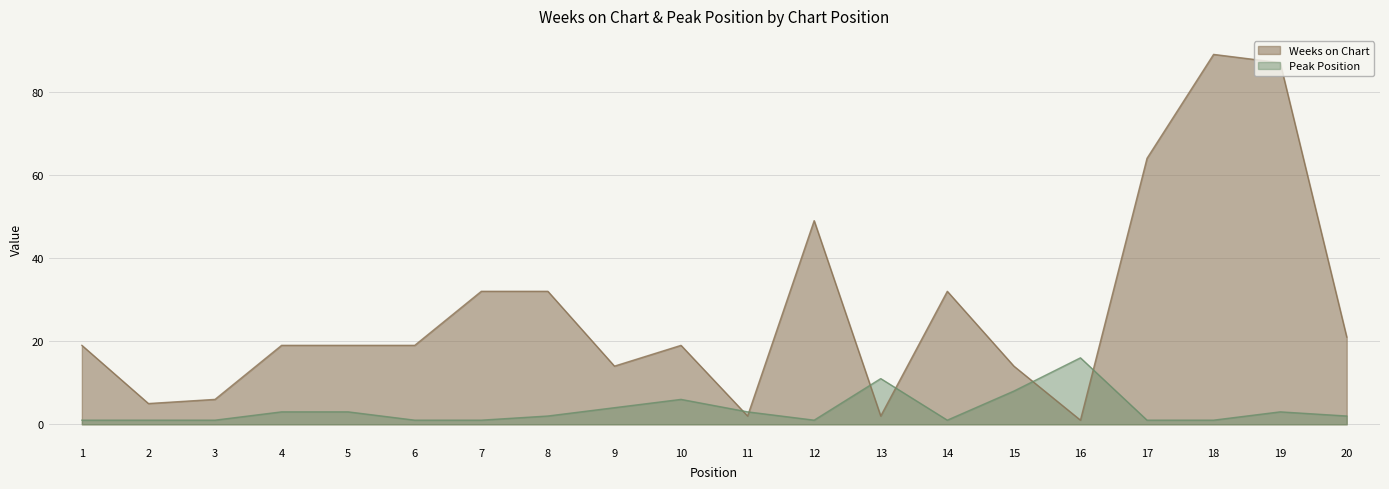

How many lines are shown in the chart?

2